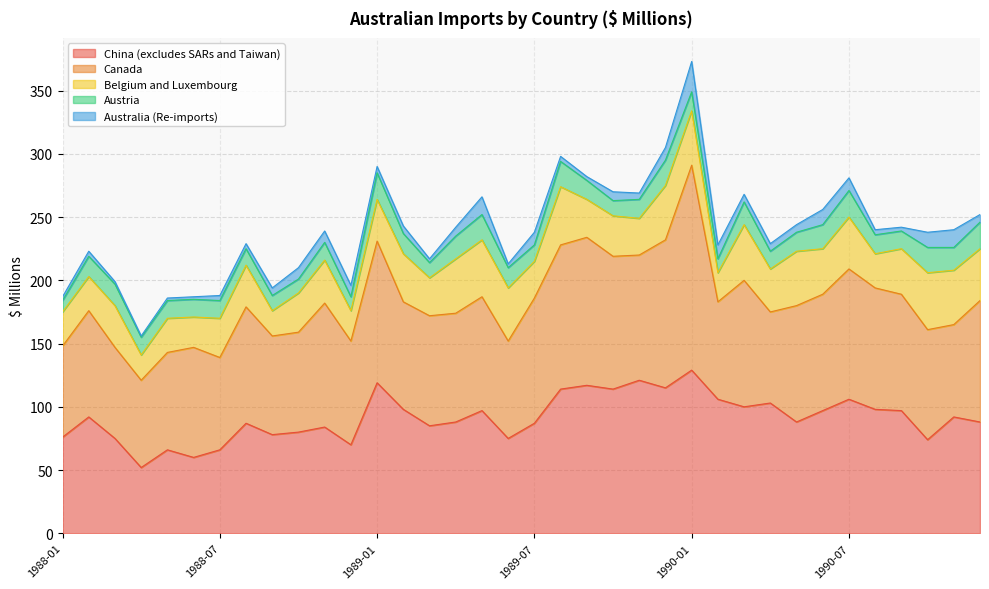

Reading left to right, extract all data points from this chart.

China (excludes SARs and Taiwan): 1988-01=76	1988-02=92	1988-03=75	1988-04=52	1988-05=66	1988-06=60	1988-07=66	1988-08=87	1988-09=78	1988-10=80	1988-11=84	1988-12=70	1989-01=119	1989-02=98	1989-03=85	1989-04=88	1989-05=97	1989-06=75	1989-07=87	1989-08=114	1989-09=117	1989-10=114	1989-11=121	1989-12=115	1990-01=129	1990-02=106	1990-03=100	1990-04=103	1990-05=88	1990-06=97	1990-07=106	1990-08=98	1990-09=97	1990-10=74	1990-11=92	1990-12=88
Canada: 1988-01=72	1988-02=84	1988-03=72	1988-04=69	1988-05=77	1988-06=87	1988-07=73	1988-08=92	1988-09=78	1988-10=79	1988-11=98	1988-12=82	1989-01=112	1989-02=85	1989-03=87	1989-04=86	1989-05=90	1989-06=77	1989-07=99	1989-08=114	1989-09=117	1989-10=105	1989-11=99	1989-12=117	1990-01=162	1990-02=77	1990-03=100	1990-04=72	1990-05=92	1990-06=92	1990-07=103	1990-08=96	1990-09=92	1990-10=87	1990-11=73	1990-12=96
Belgium and Luxembourg: 1988-01=27	1988-02=27	1988-03=33	1988-04=20	1988-05=27	1988-06=24	1988-07=31	1988-08=33	1988-09=20	1988-10=31	1988-11=34	1988-12=24	1989-01=33	1989-02=38	1989-03=30	1989-04=43	1989-05=45	1989-06=42	1989-07=29	1989-08=46	1989-09=30	1989-10=32	1989-11=29	1989-12=43	1990-01=43	1990-02=23	1990-03=44	1990-04=34	1990-05=43	1990-06=36	1990-07=41	1990-08=27	1990-09=36	1990-10=45	1990-11=43	1990-12=41
Austria: 1988-01=9	1988-02=16	1988-03=17	1988-04=14	1988-05=14	1988-06=14	1988-07=14	1988-08=13	1988-09=12	1988-10=11	1988-11=14	1988-12=11	1989-01=21	1989-02=16	1989-03=12	1989-04=18	1989-05=20	1989-06=16	1989-07=13	1989-08=20	1989-09=15	1989-10=12	1989-11=15	1989-12=20	1990-01=15	1990-02=11	1990-03=18	1990-04=14	1990-05=15	1990-06=19	1990-07=21	1990-08=15	1990-09=14	1990-10=20	1990-11=18	1990-12=21
Australia (Re-imports): 1988-01=3	1988-02=4	1988-03=2	1988-04=1	1988-05=2	1988-06=2	1988-07=4	1988-08=4	1988-09=6	1988-10=9	1988-11=9	1988-12=9	1989-01=5	1989-02=6	1989-03=3	1989-04=7	1989-05=14	1989-06=3	1989-07=10	1989-08=4	1989-09=3	1989-10=7	1989-11=5	1989-12=10	1990-01=24	1990-02=11	1990-03=6	1990-04=6	1990-05=6	1990-06=12	1990-07=10	1990-08=4	1990-09=3	1990-10=12	1990-11=14	1990-12=6